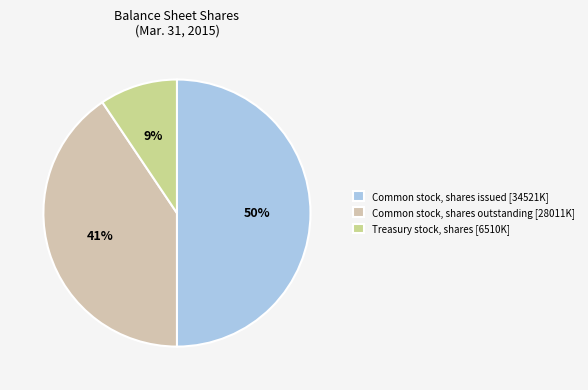

Count the number of slices in the pie.

3